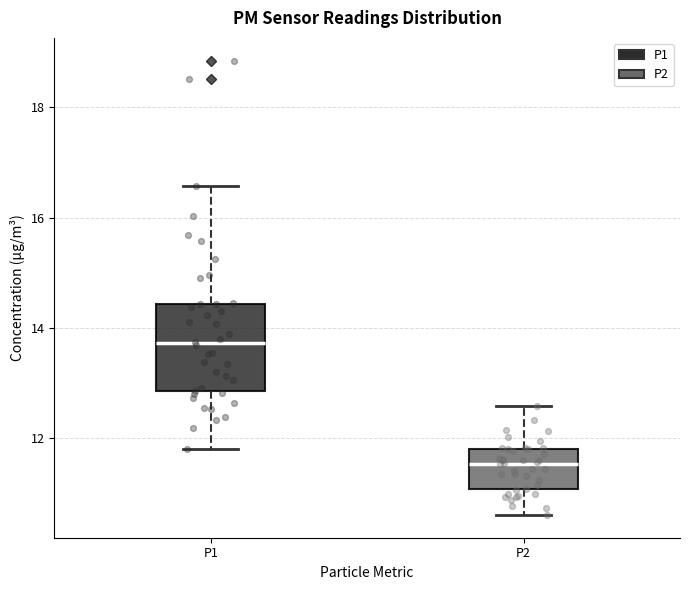

Reading left to right, read every box against the y-axis: the position of its median line, the range the box covers, and the ends of its whiskers. The values are not printed on the chart, so give them approximately, as read against the axis.

P1: median 13.8, box 12.8 to 14.4, whiskers 11.8 to 16.6
P2: median 11.6, box 11.0 to 11.8, whiskers 10.6 to 12.6